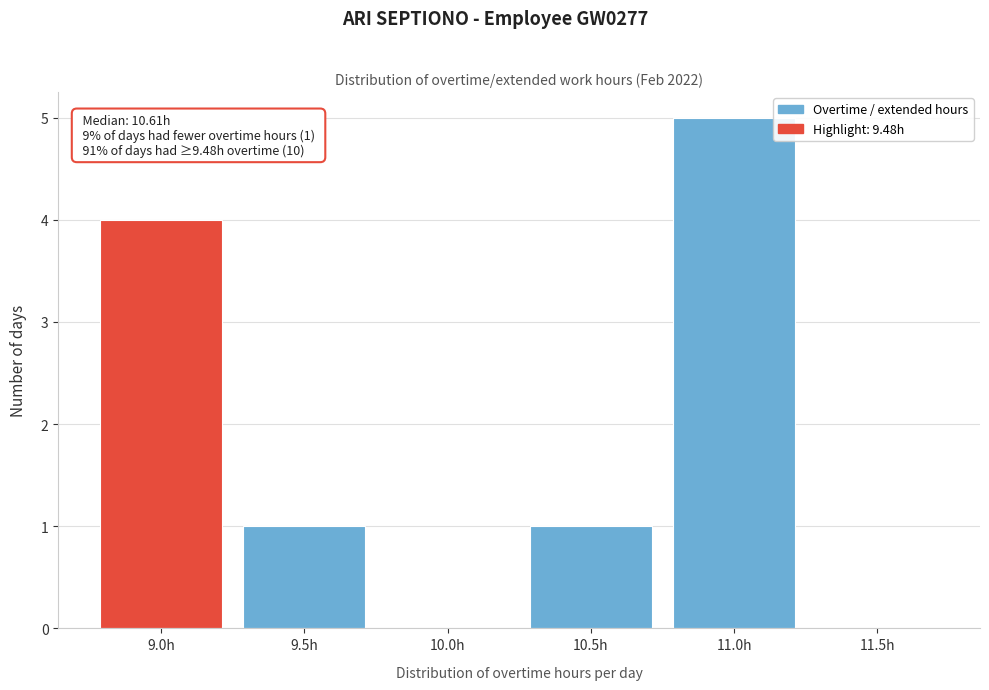

Reading left to right, what are all the values shown in this chart?

9.0h=4	9.5h=1	10.0h=0	10.5h=1	11.0h=5	11.5h=0